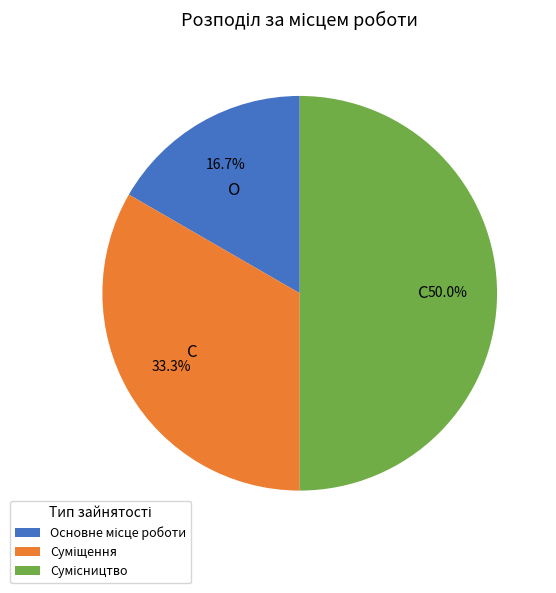

How many slices are in this pie chart?

3